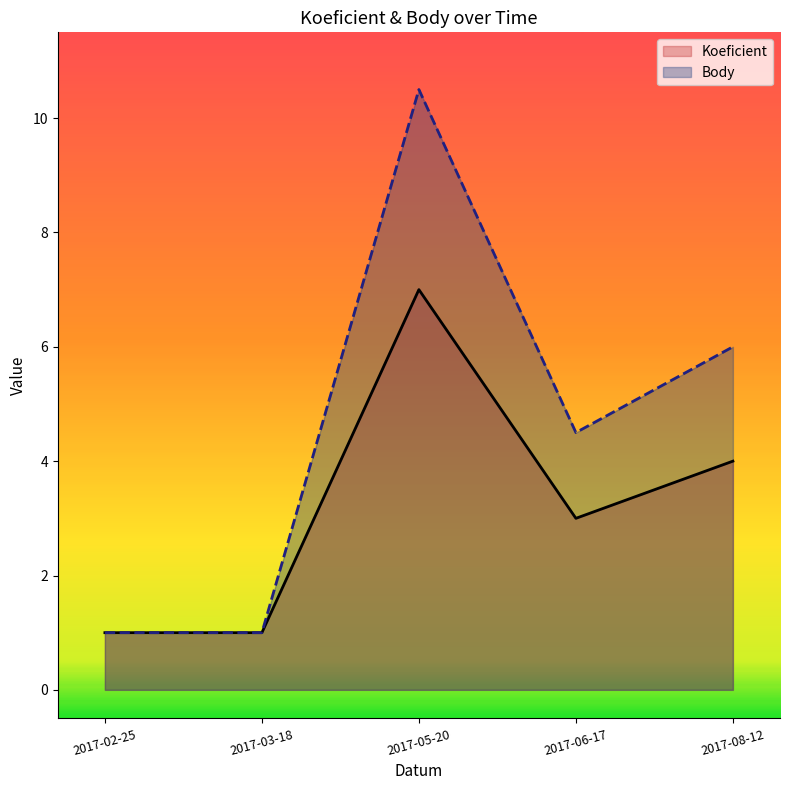

How many lines are shown in the chart?

2